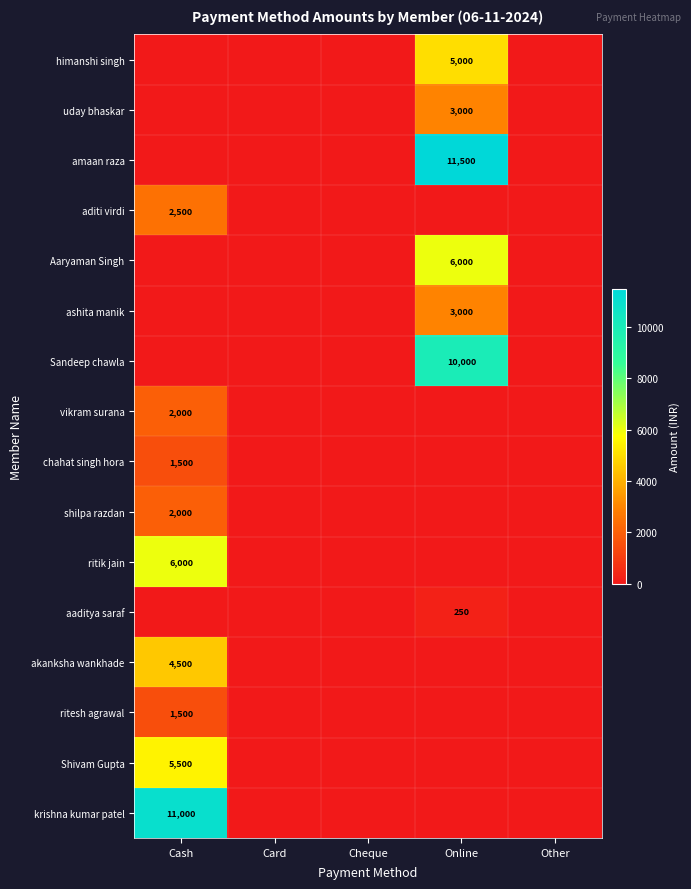

Count the number of categories in the chart.

5